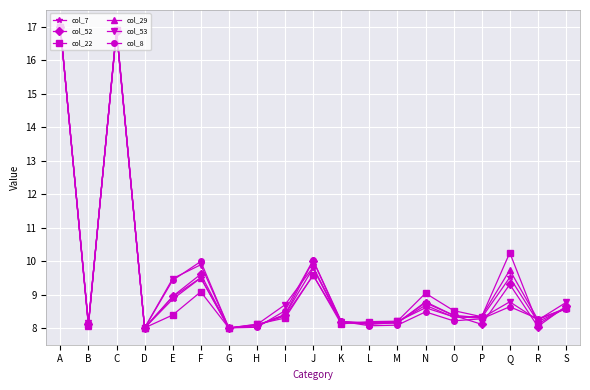

True or false: col_22 and col_53 intersect in this chart.

True